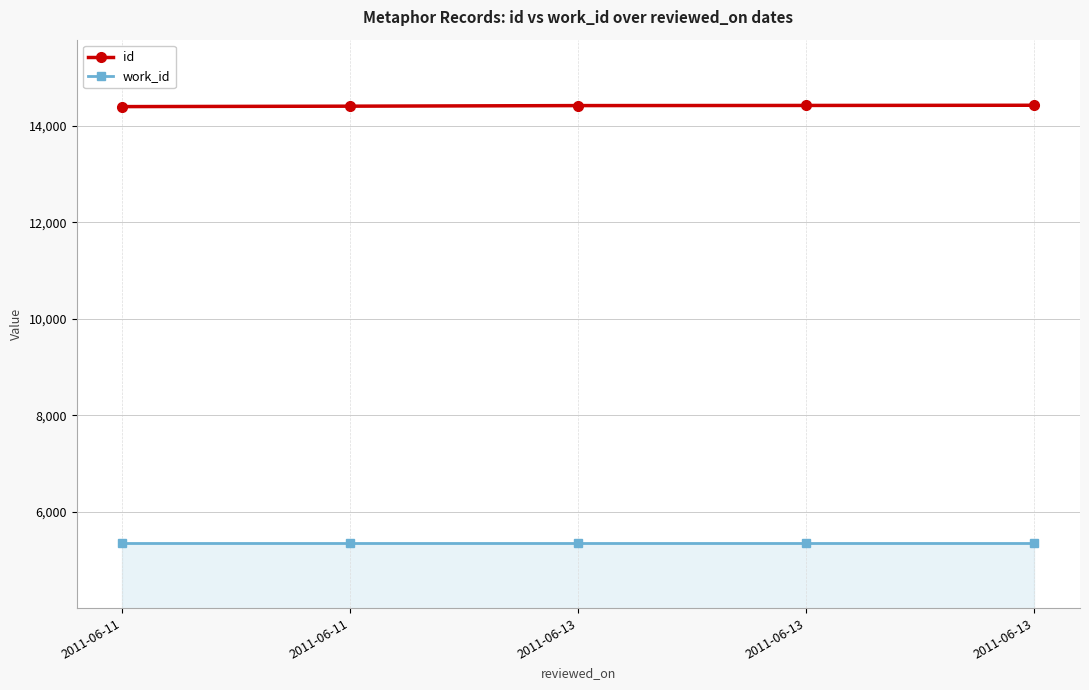

Does the chart have visible grid lines?

Yes